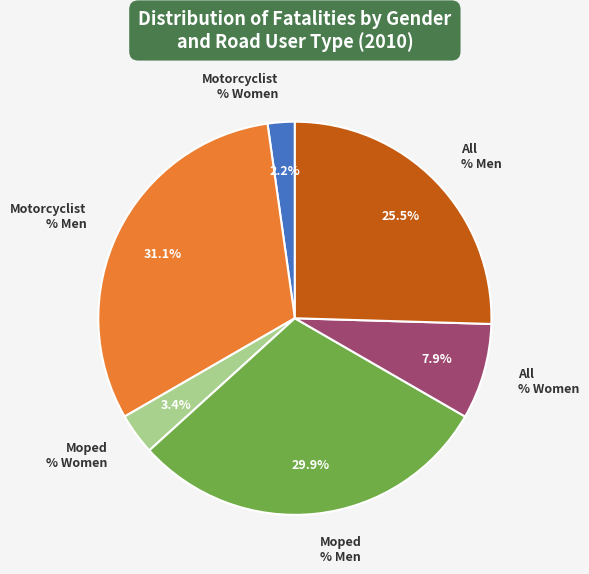

Is there any slice that represents more than half of the pie?

No